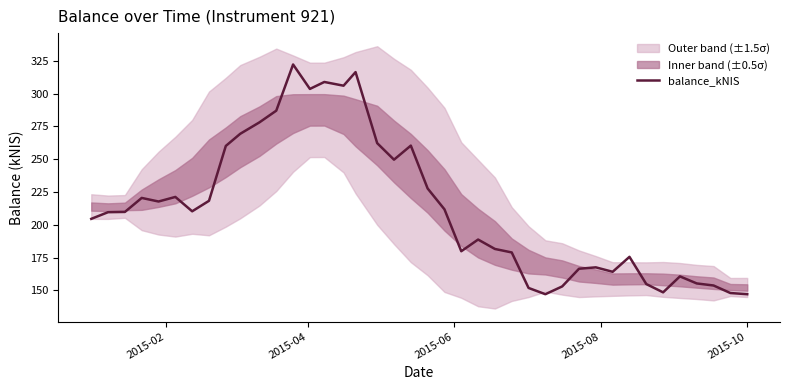

What is the minimum value for balance_kNIS?

147.1